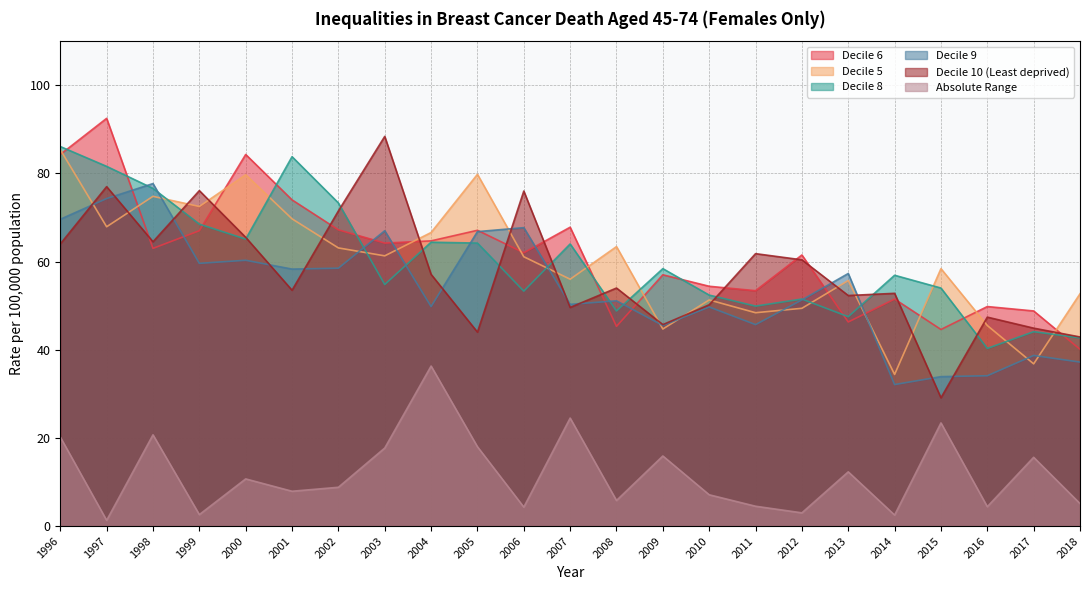

At 2010, list the series in order from largest to smallest.

Decile 6, Decile 8, Decile 5, Decile 10 (Least deprived), Decile 9, Absolute Range